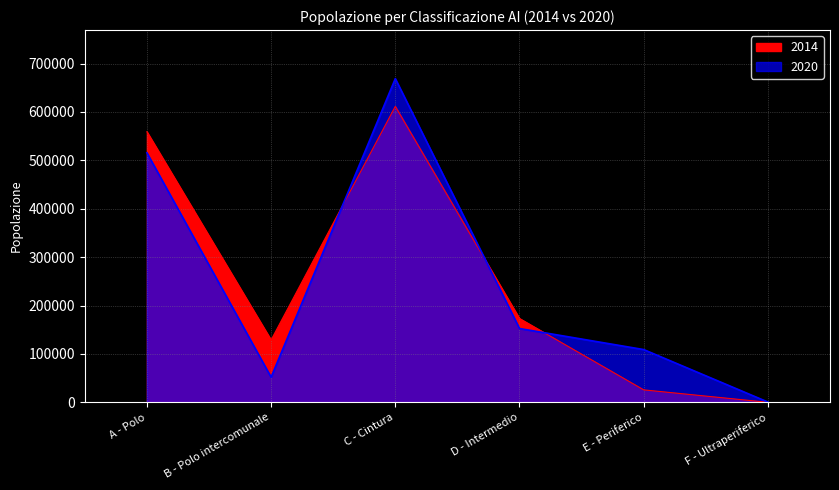

How many data points does each series have?

6